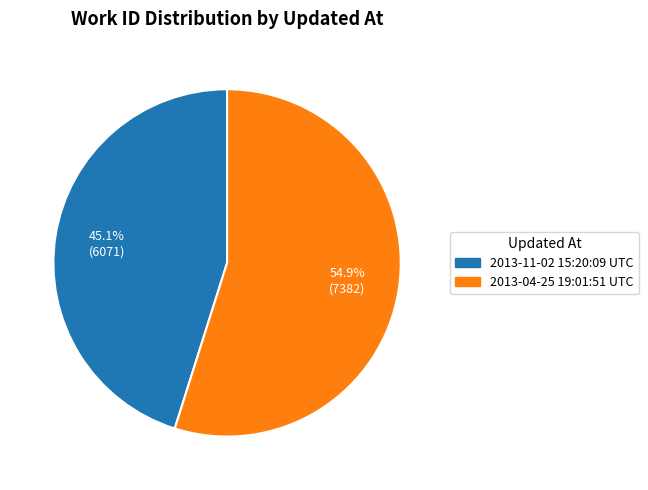

Which category has the smallest portion of the pie?

2013-11-02 15:20:09 UTC